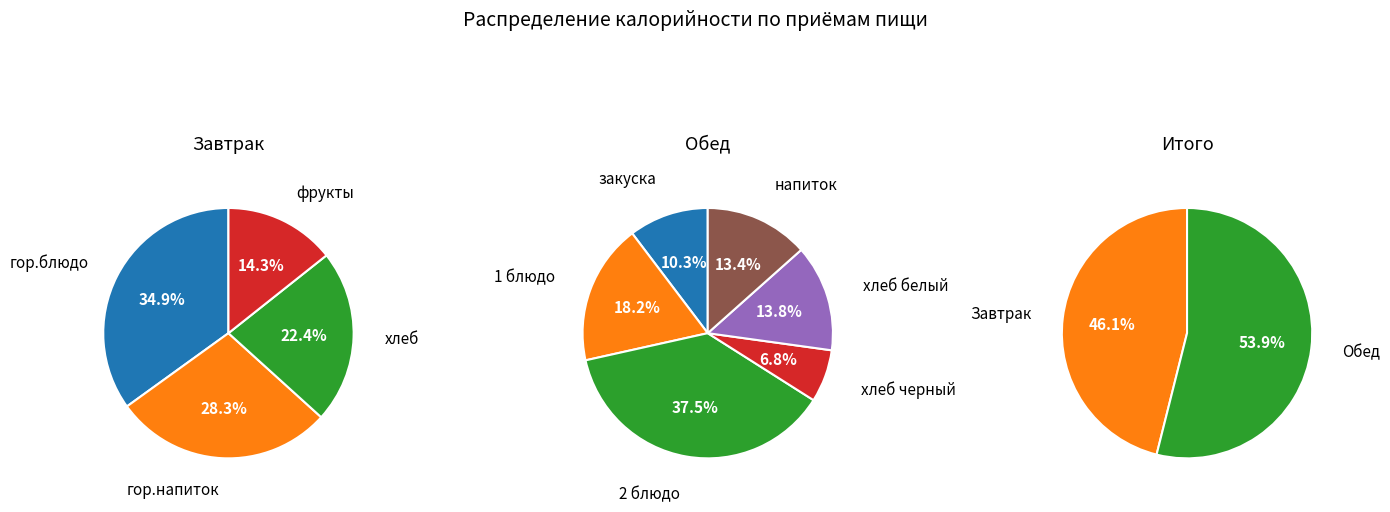

What is the largest slice in the pie chart?

гор.блюдо